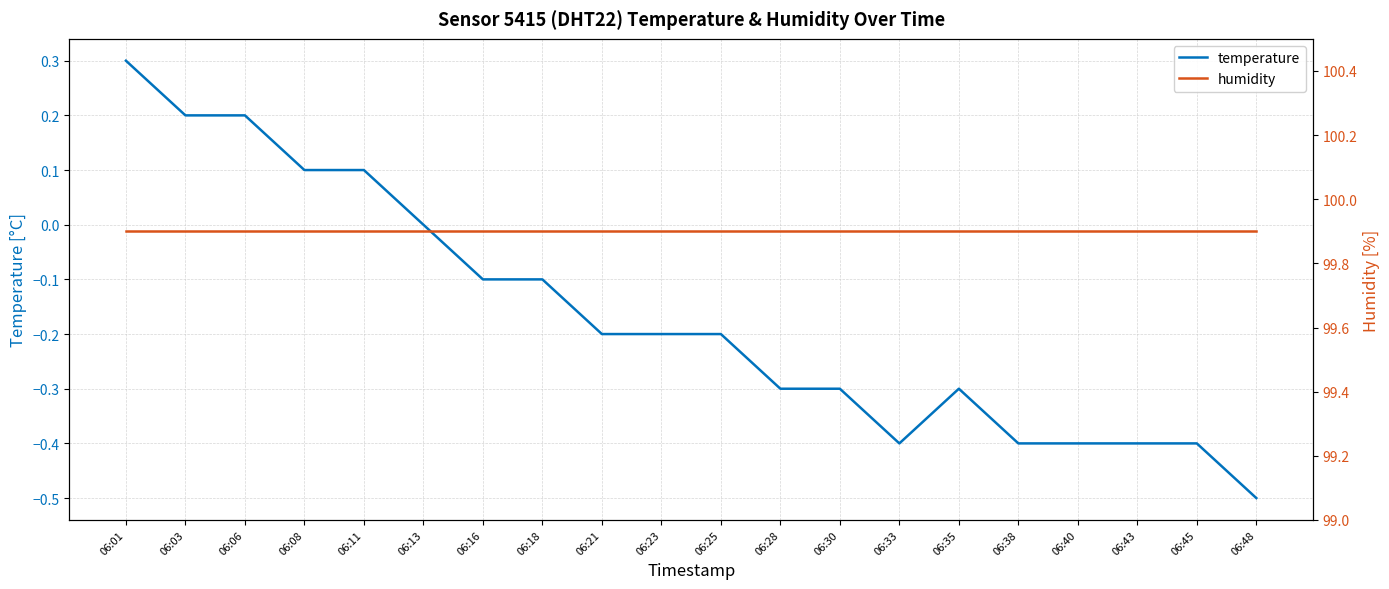

True or false: humidity and temperature intersect in this chart.

False